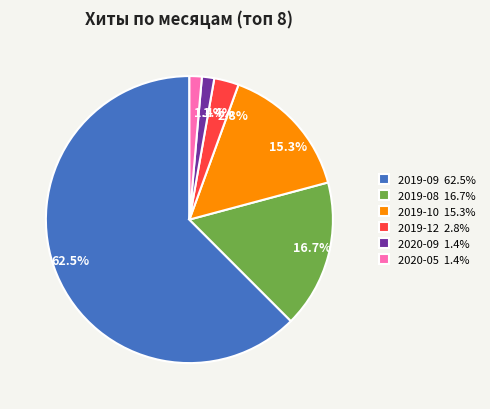

Which has a higher value, 2019-10 15.3% or 2020-05 1.4%?

2019-10 15.3%